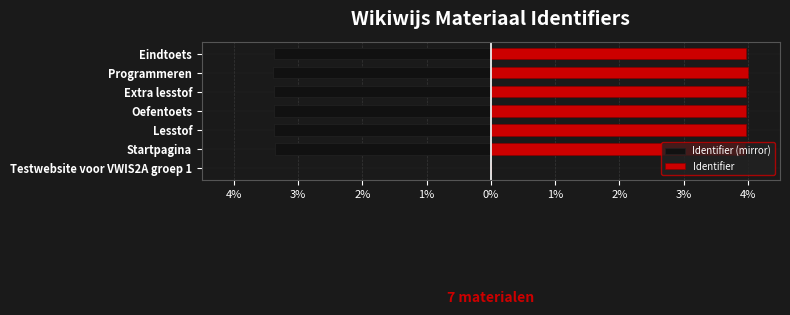

What is the total value across all series at Startpagina?

0.6